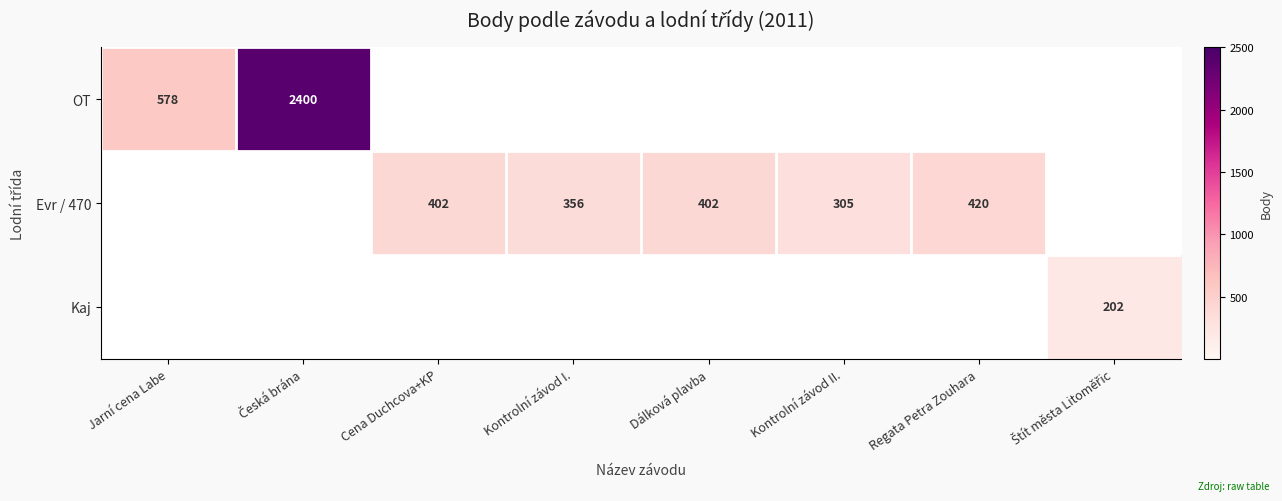

List the series in order of their overall mean, highest first.

OT, Evr / 470, Kaj